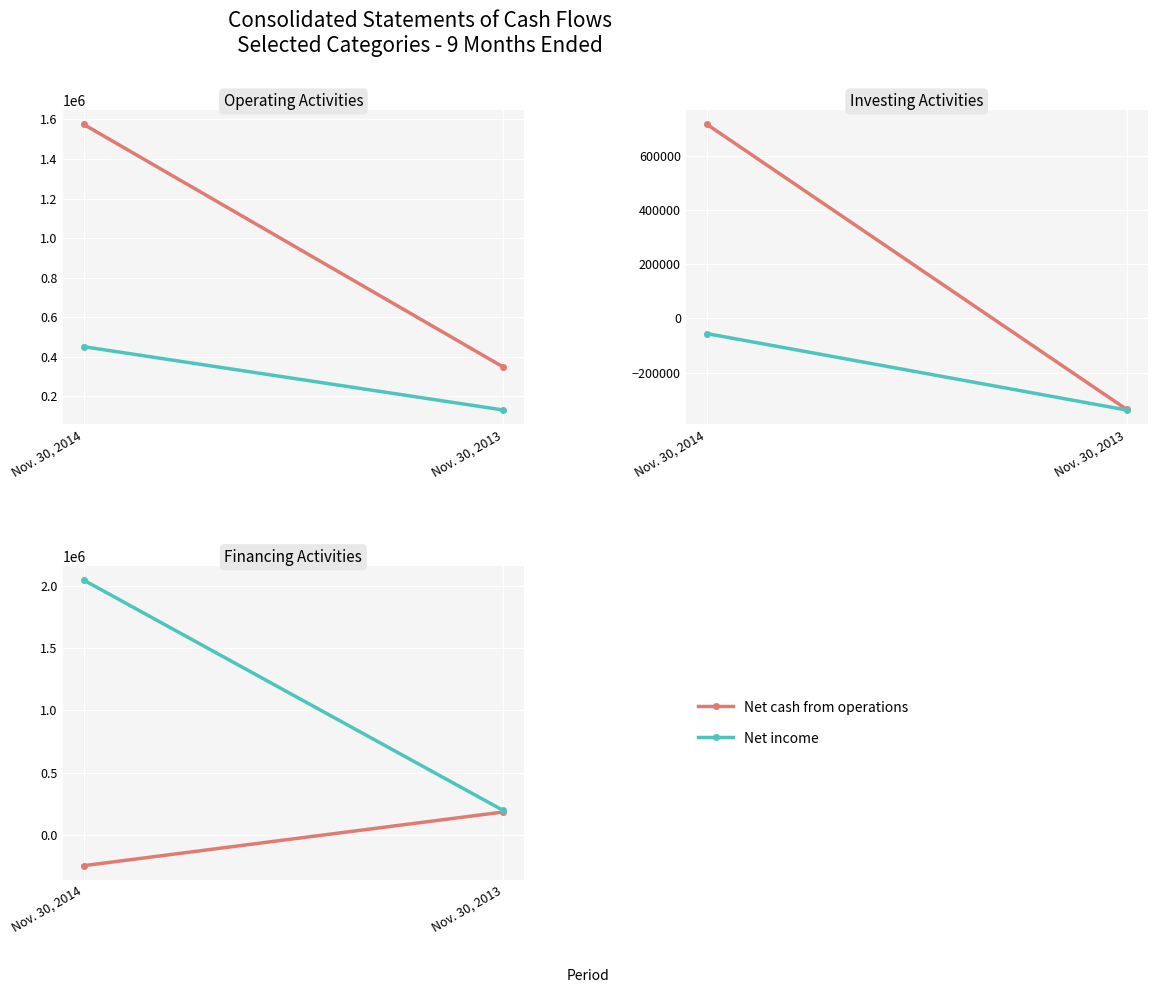

What is the sum of all Net cash investing values?

381158